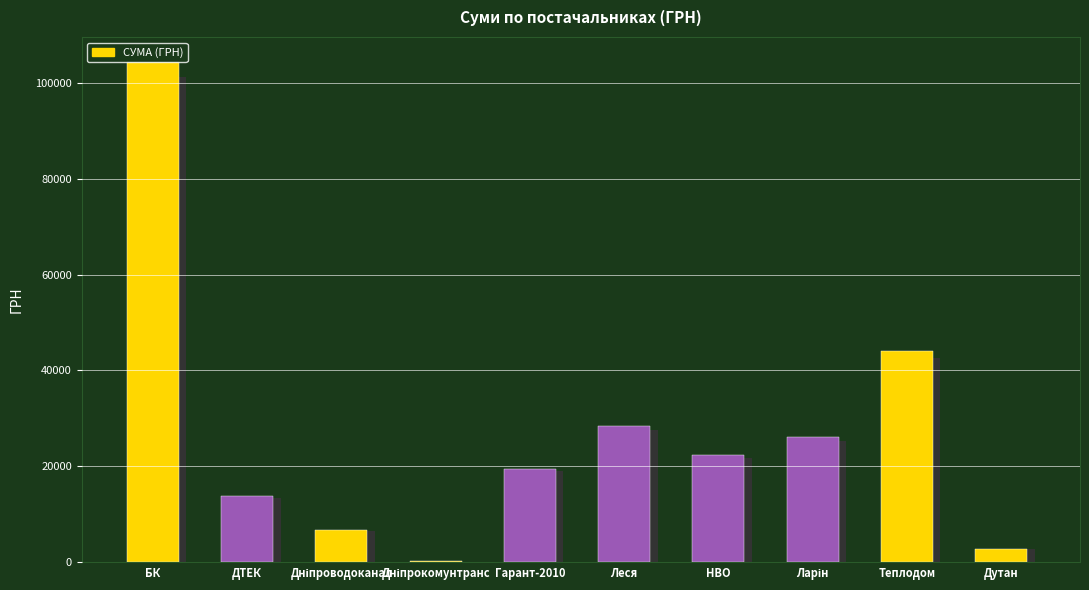

What is the change in value from КП "Дніпроводоканал" to ПВТФ "Дутан"?

-3927.4